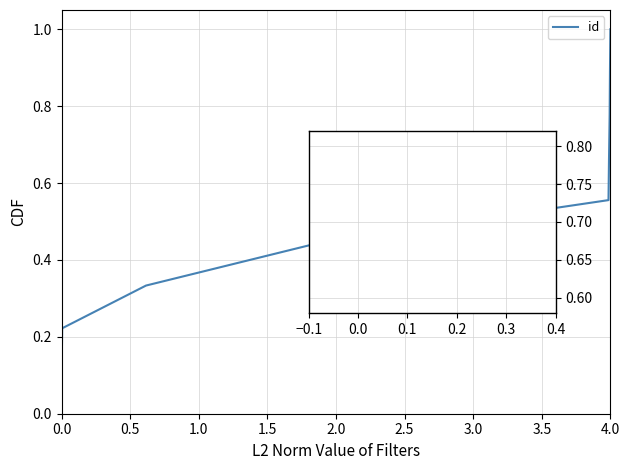

What is the maximum value shown in the chart?

1.0